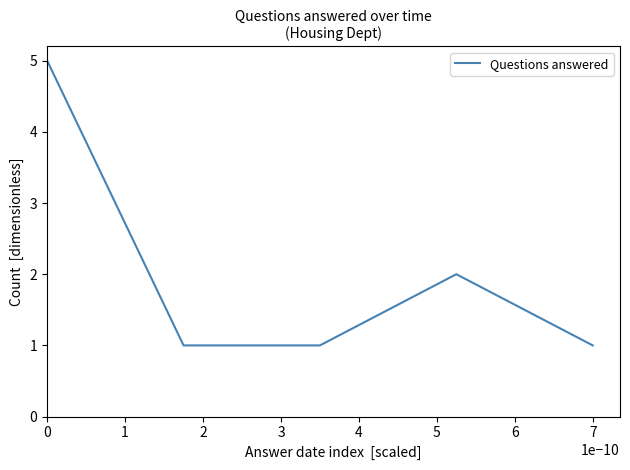

What is the sum of all values?

10